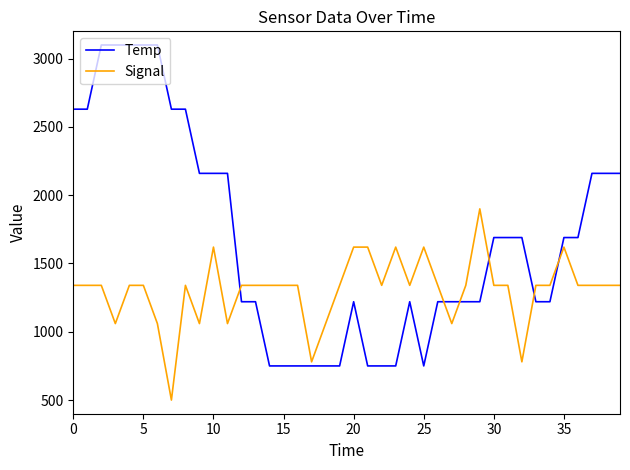

Reading left to right, transcribe all the data shown in this chart.

Temp: 2630.0	2630.0	3100.0	3100.0	3100.0	3100.0	3100.0	2630.0	2630.0	2160.0	2160.0	2160.0	1220.0	1220.0	750.0	750.0	750.0	750.0	750.0	750.0	1220.0	750.0	750.0	750.0	1220.0	750.0	1220.0	1220.0	1220.0	1220.0	1690.0	1690.0	1690.0	1220.0	1220.0	1690.0	1690.0	2160.0	2160.0	2160.0
Signal: 1340.0	1340.0	1340.0	1060.0	1340.0	1340.0	1060.0	500.0	1340.0	1060.0	1620.0	1060.0	1340.0	1340.0	1340.0	1340.0	1340.0	780.0	1060.0	1340.0	1620.0	1620.0	1340.0	1620.0	1340.0	1620.0	1340.0	1060.0	1340.0	1900.0	1340.0	1340.0	780.0	1340.0	1340.0	1620.0	1340.0	1340.0	1340.0	1340.0